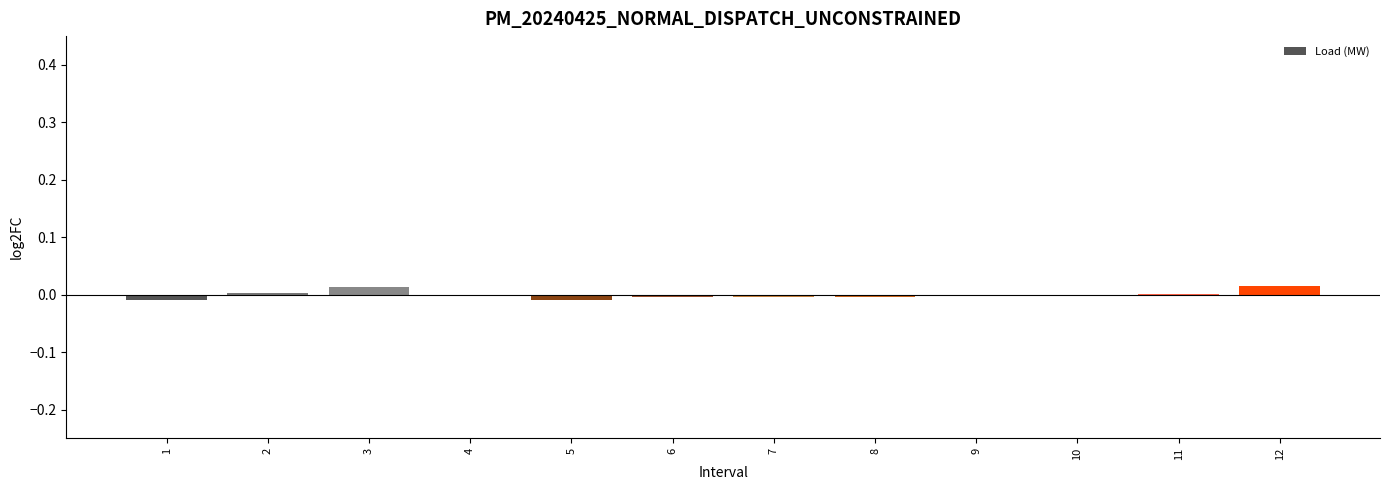

How many distinct data groups are displayed?

1